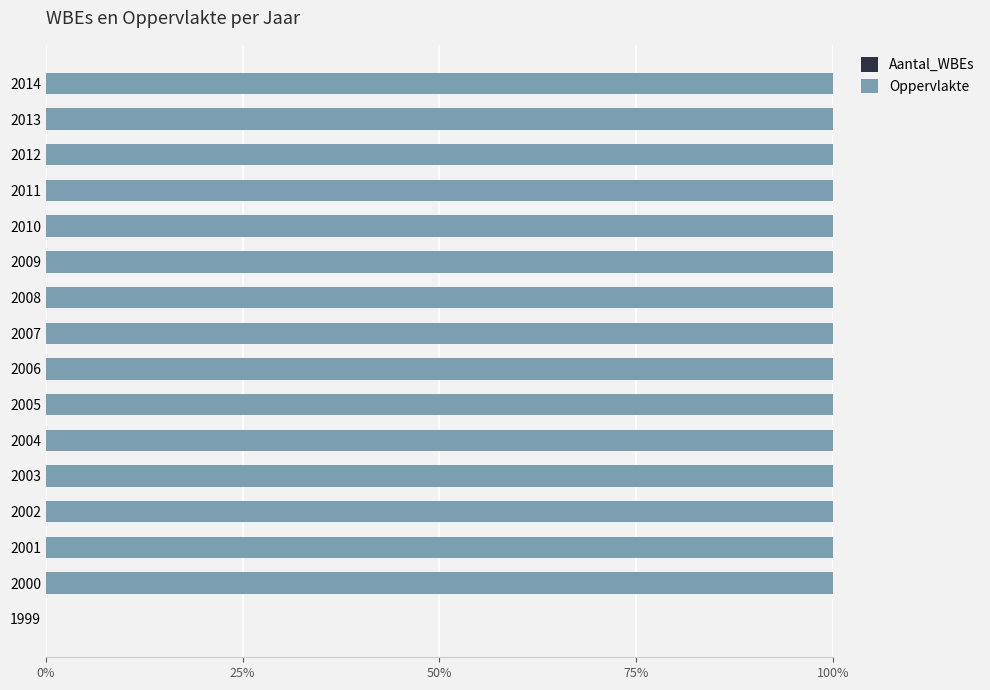

How many categories are shown in the chart?

16